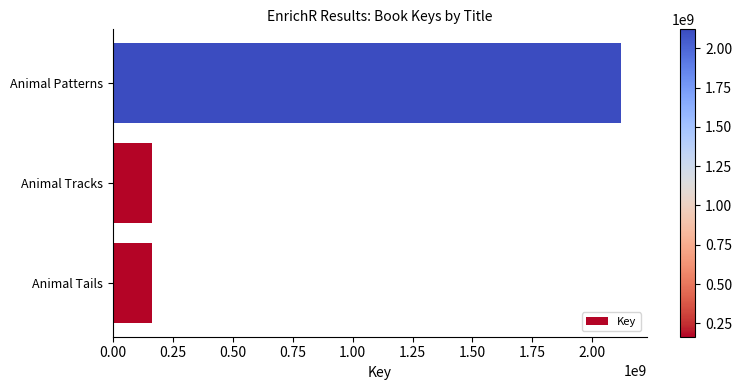

Between Animal Patterns and Animal Tracks, which is larger?

Animal Patterns